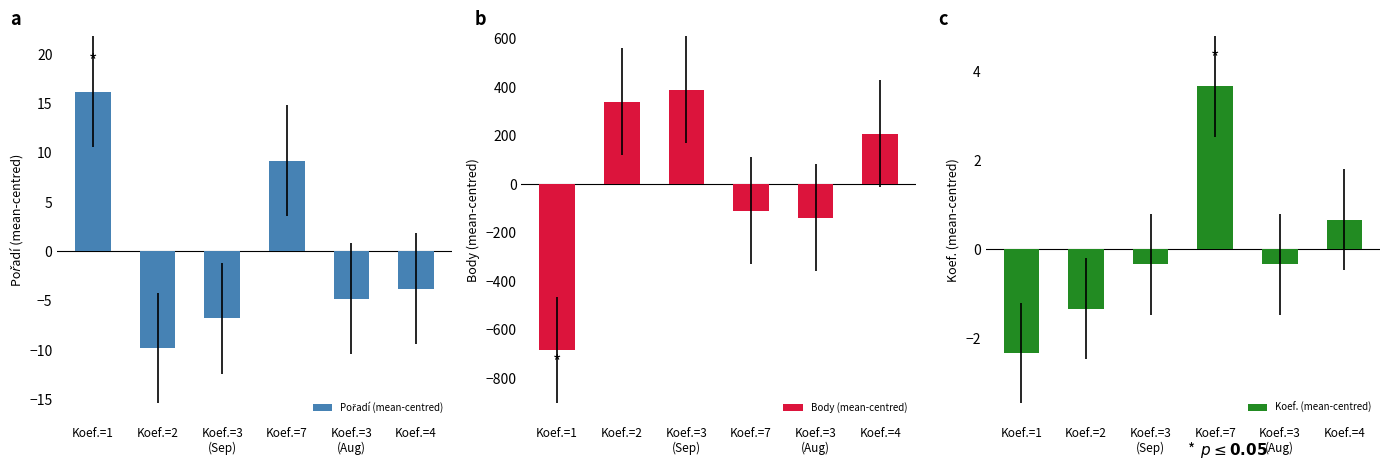

What is the value of the Body (mean-centred) bar at the 4th from the left?

-110.2